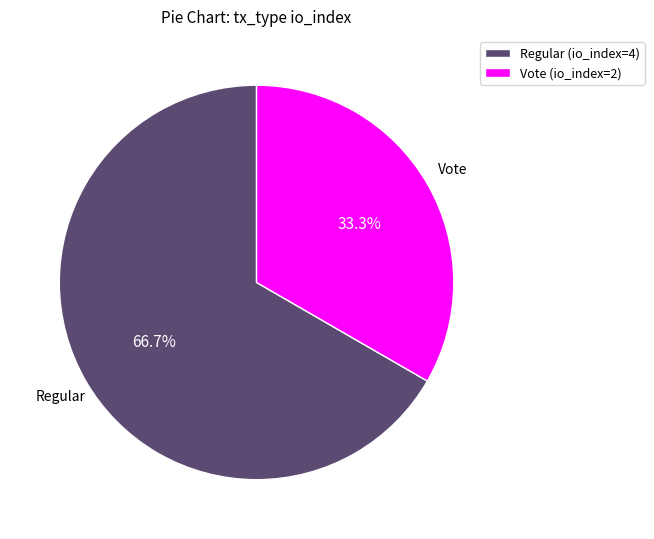

Rank the categories by value from lowest to highest.

Vote (io_index=2), Regular (io_index=4)